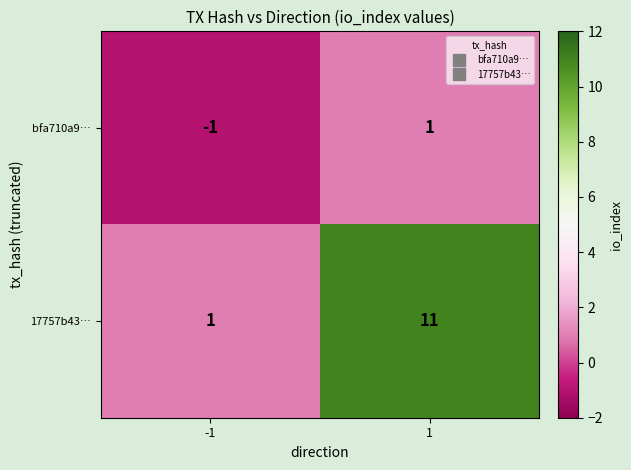

Reading right to left, what are all the values shown in this chart?

bfa710a9…: 1=1	-1=-1
17757b43…: 1=11	-1=1